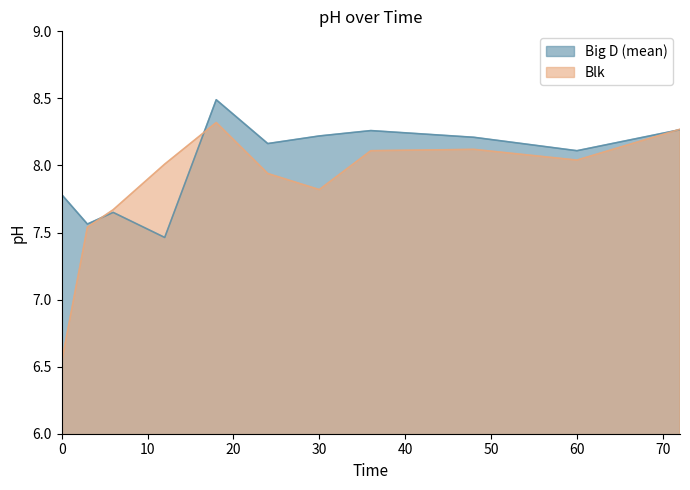

Is the value of Blk at 6 greater than the value of Big D (mean) at 60?

No